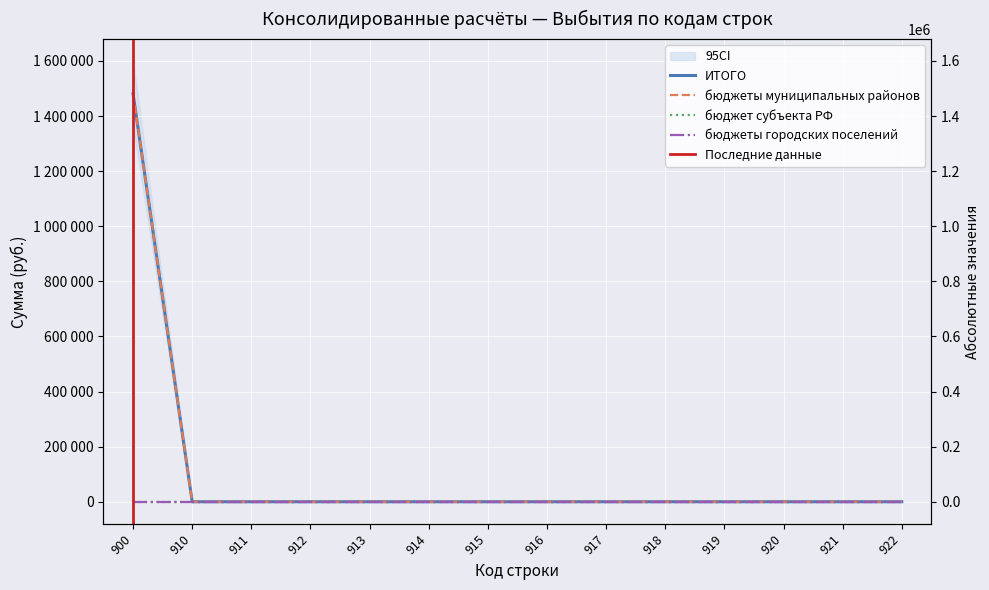

True or false: бюджеты муниципальных районов has more than 0 interior local peaks.

False